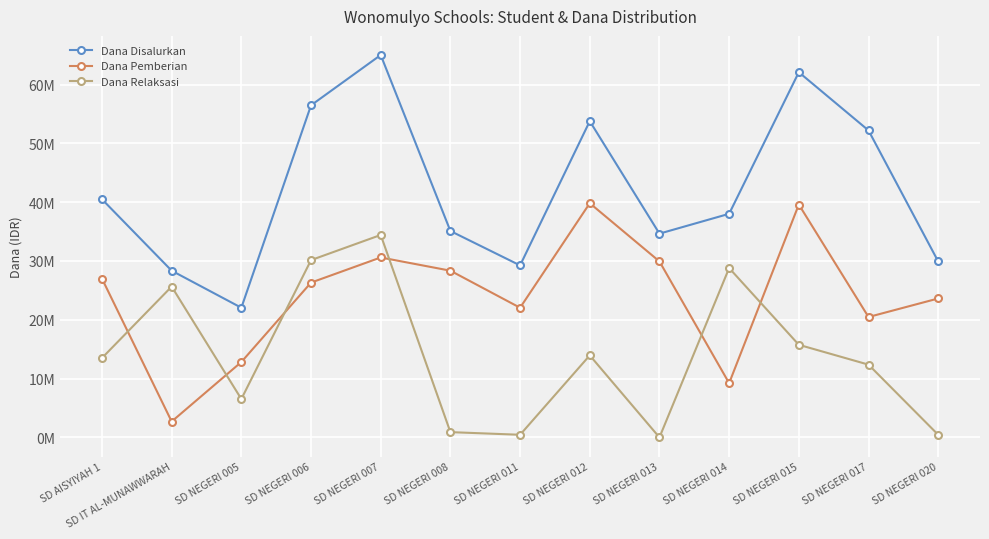

What are all the series names shown in the legend?

Dana Disalurkan, Dana Pemberian, Dana Relaksasi